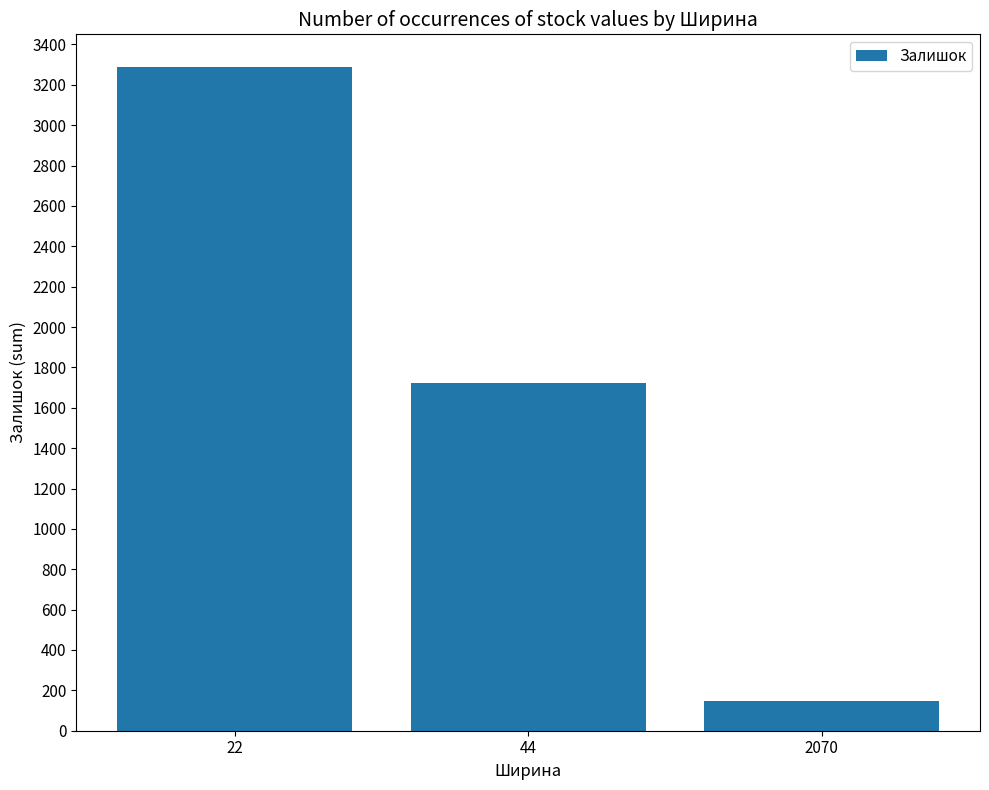

The chart shows a value of 31 at 2070. True or false?

False